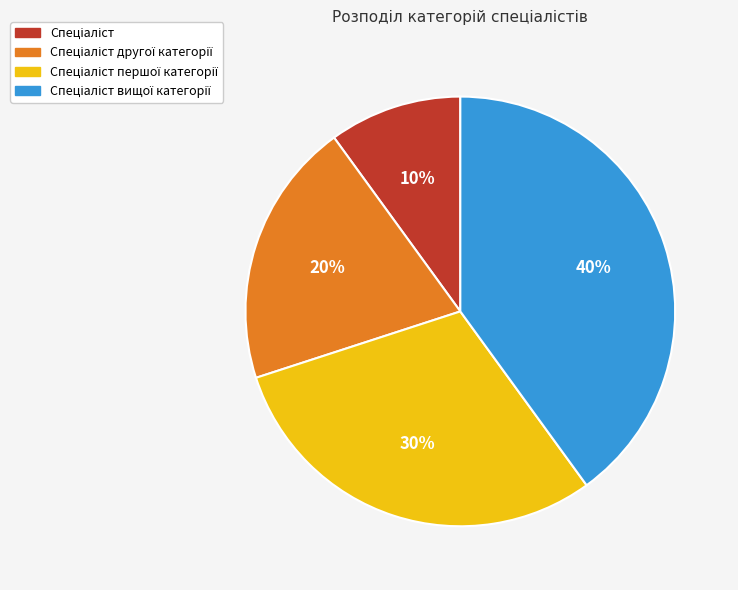

How many segments does this pie chart have?

4